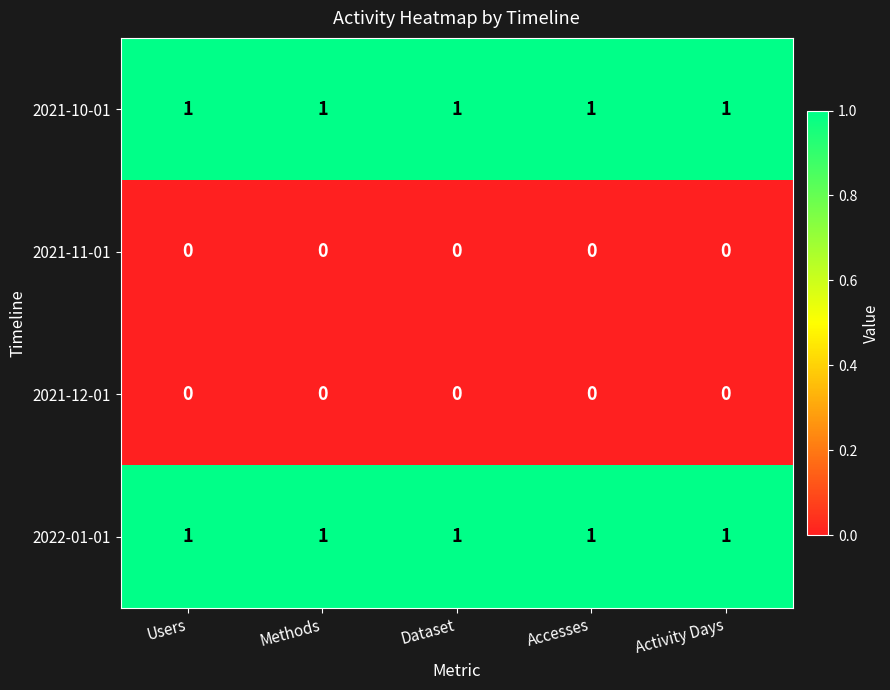

At how many categories does at least one series exceed 0?

5